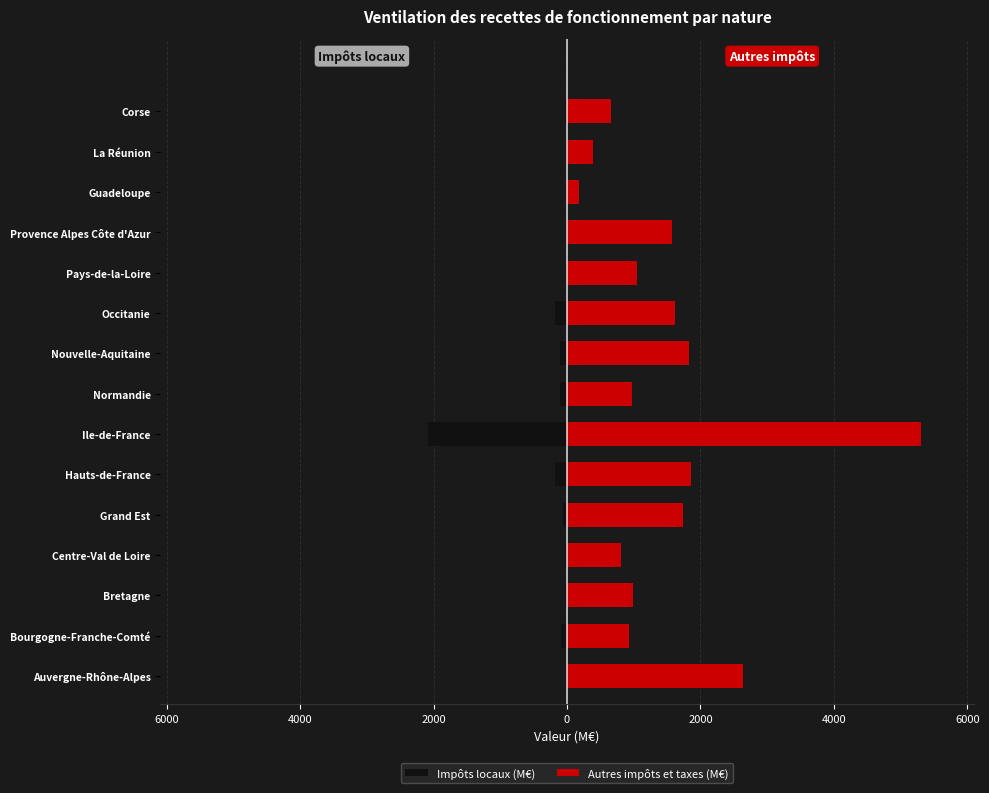

How many data points in Impôts locaux (M€) are less than -36?

8